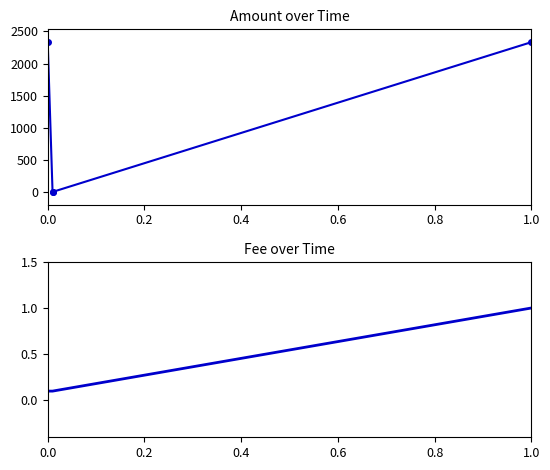

Reading left to right, list all the values displayed in this chart.

Amount: 2328.0	2.0	2.0	2332.7
Fee: 0.1	0.1	0.1	1.0